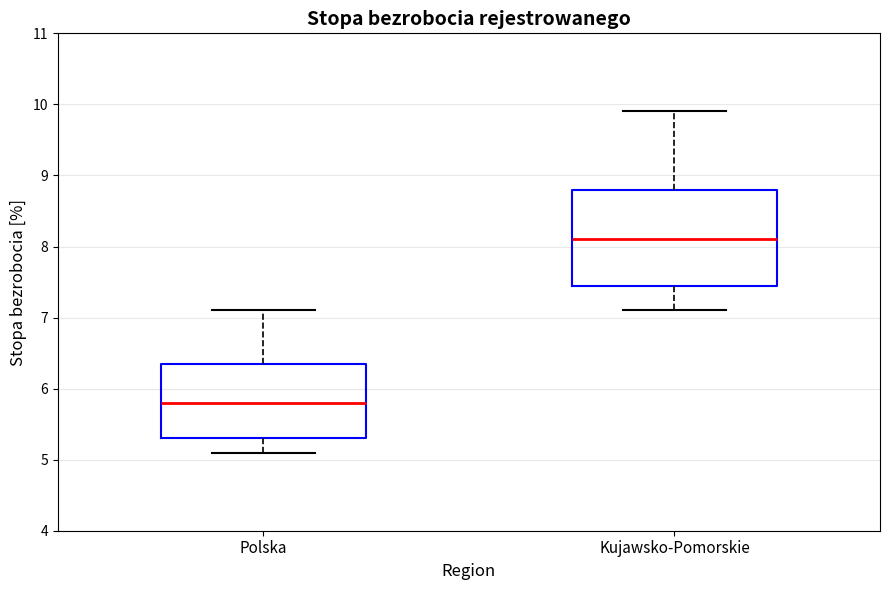

Reading left to right, read every box against the y-axis: the position of its median line, the range the box covers, and the ends of its whiskers. The values are not printed on the chart, so give them approximately, as read against the axis.

Polska: median 5.8, box 5.3 to 6.4, whiskers 5.1 to 7.1
Kujawsko-Pomorskie: median 8.1, box 7.5 to 8.8, whiskers 7.1 to 9.9